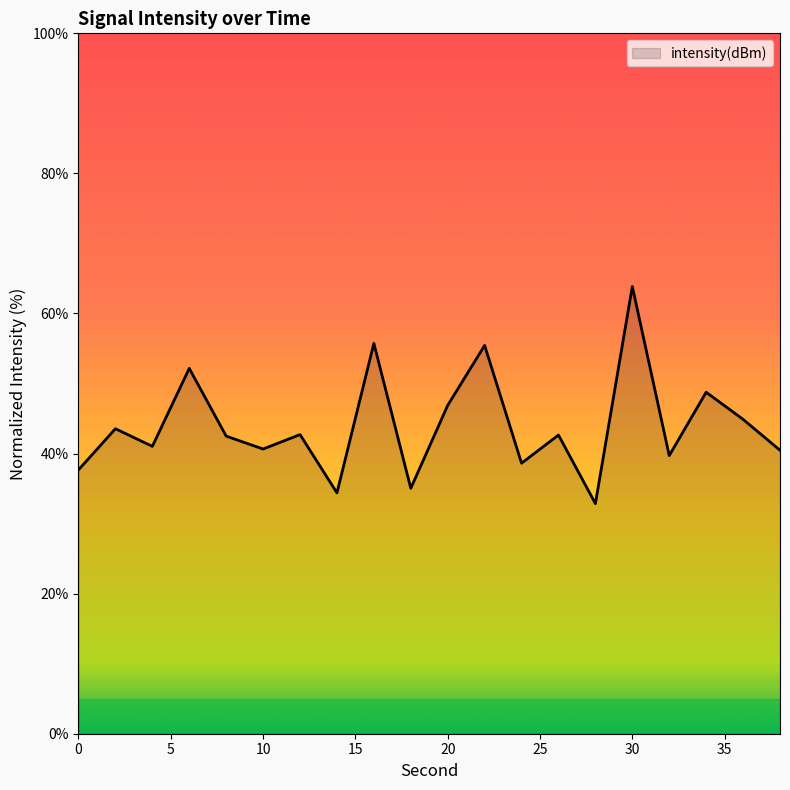

What is the smallest value displayed?

32.9